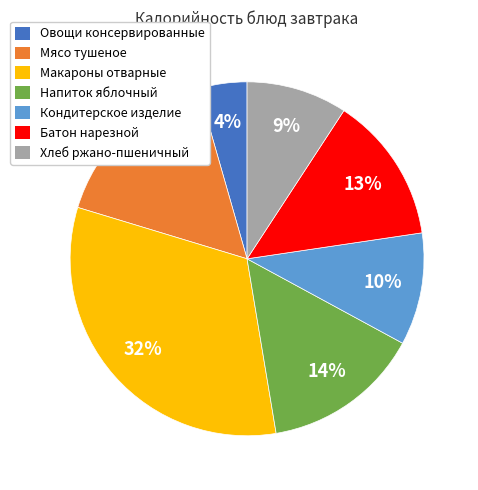

Does any single category account for the majority?

No